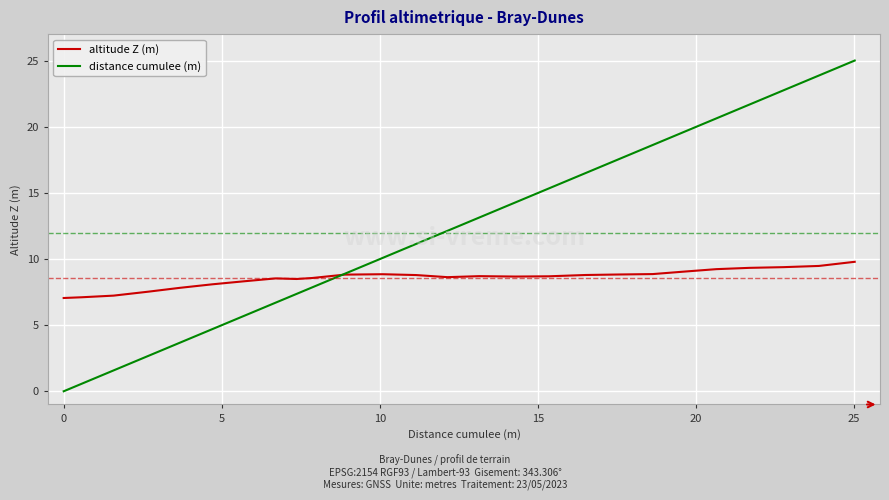

List the series in order of their peak value, lowest first.

altitude Z (m), distance cumulee (m)